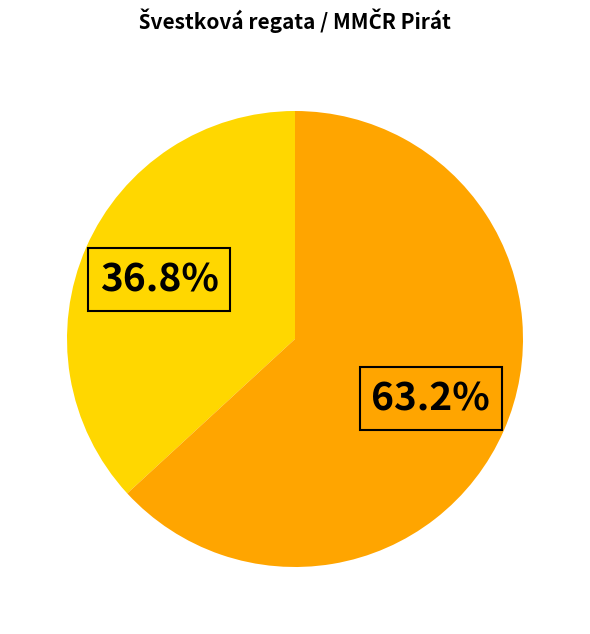

Does any single category account for the majority?

Yes